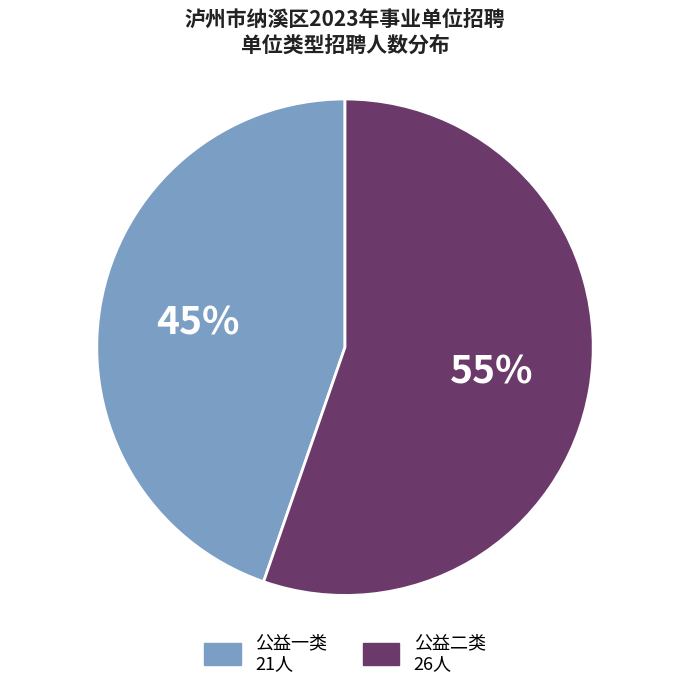

Do 公益二类 and 公益一类 together represent more than half of the pie?

Yes